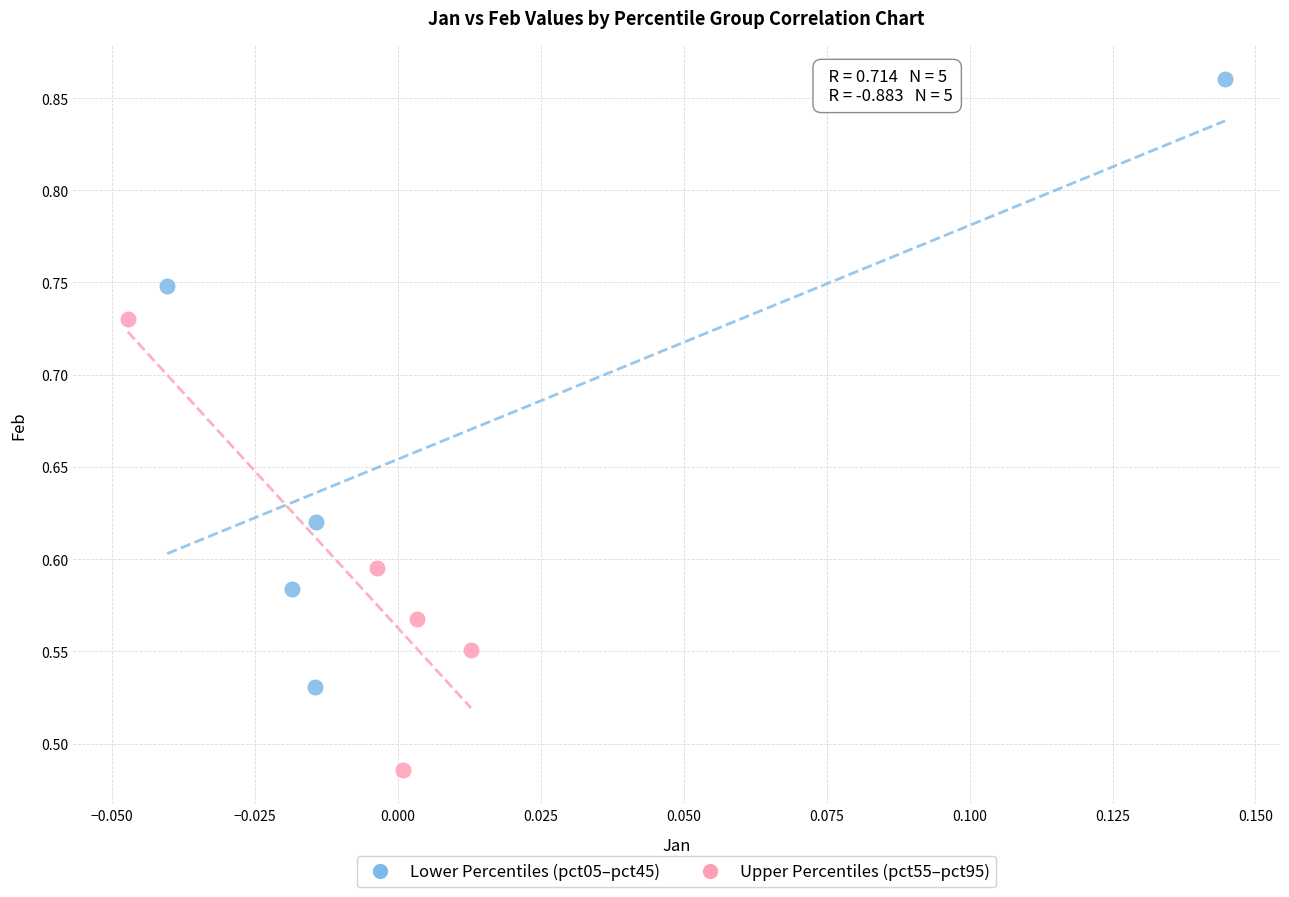

What are all the series names shown in the legend?

Lower Percentiles (pct05–pct45), Upper Percentiles (pct55–pct95)